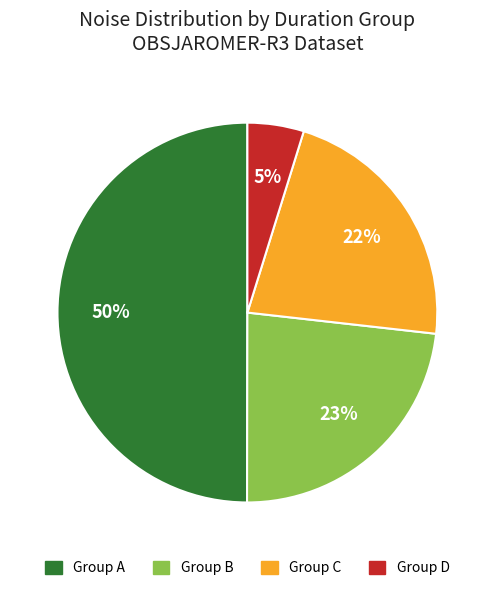

To the nearest percent, what is the average slice percentage?

25%